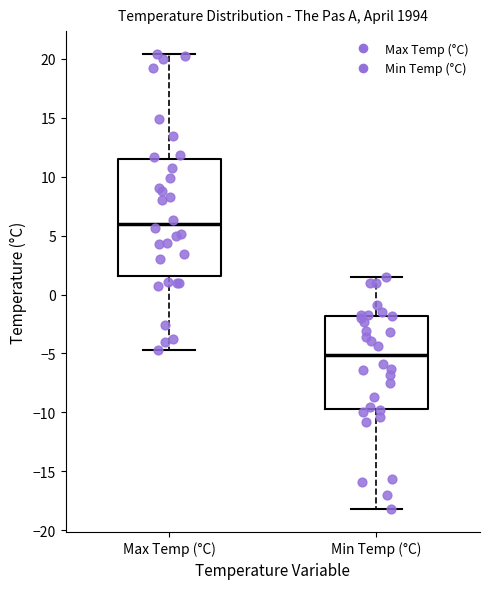

Reading left to right, transcribe this box plot: for each box, give where its median line is, the range the box spans, and where its two whiskers end, as read against the y-axis. The values are not printed on the chart, so give them approximately, as read against the axis.

Max Temp (°C): median 6.0, box 1.5 to 11.5, whiskers -4.5 to 20.5
Min Temp (°C): median -5.0, box -9.5 to -2.0, whiskers -18.0 to 1.5